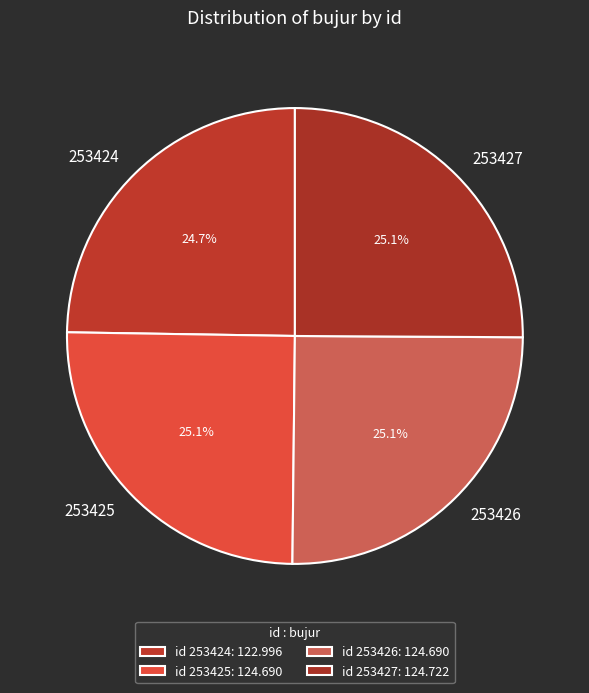

Does 253427 represent more than half of the total?

No